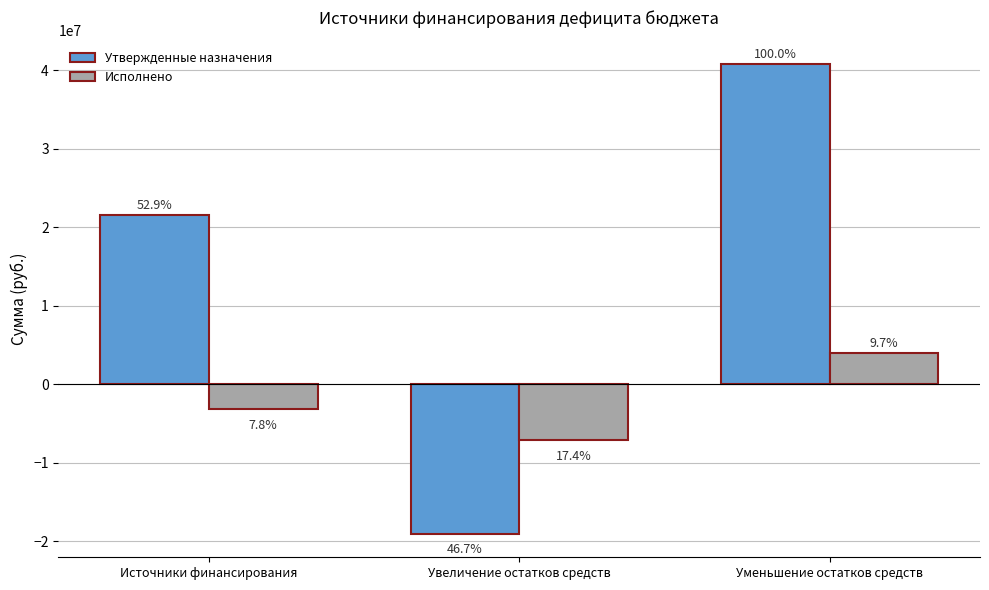

How many bars are there in total?

6